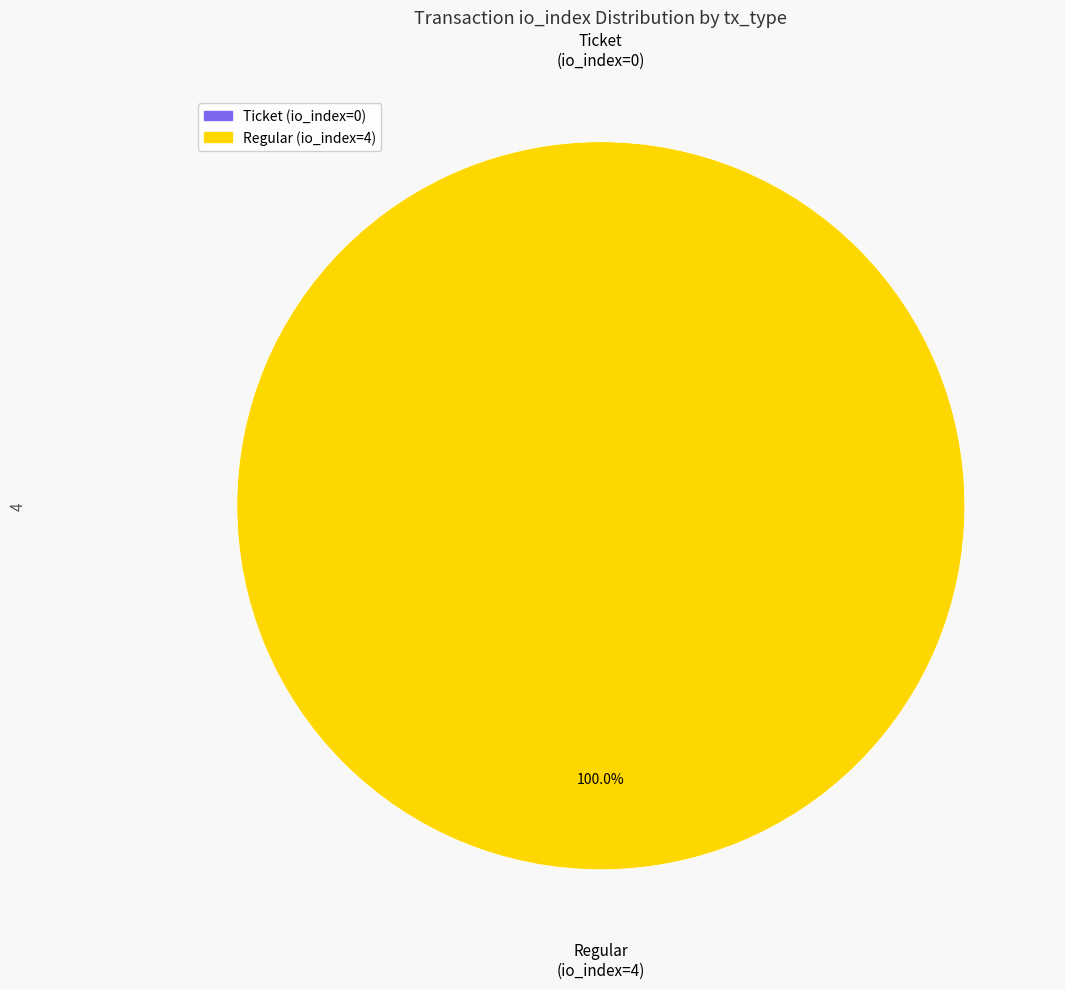

To the nearest percent, what is the difference between the Ticket (io_index=0) and Regular (io_index=4) slice percentages?

100%